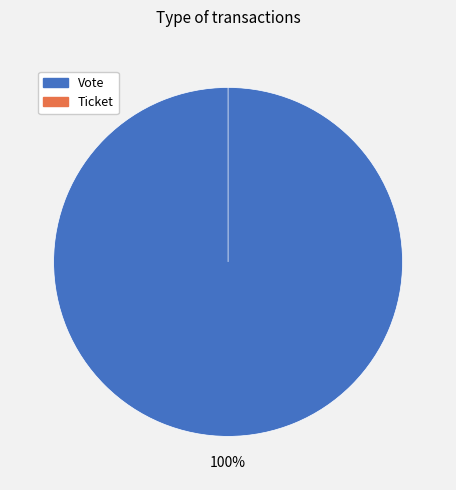

The Ticket slice represents 0% of the pie. True or false?

True